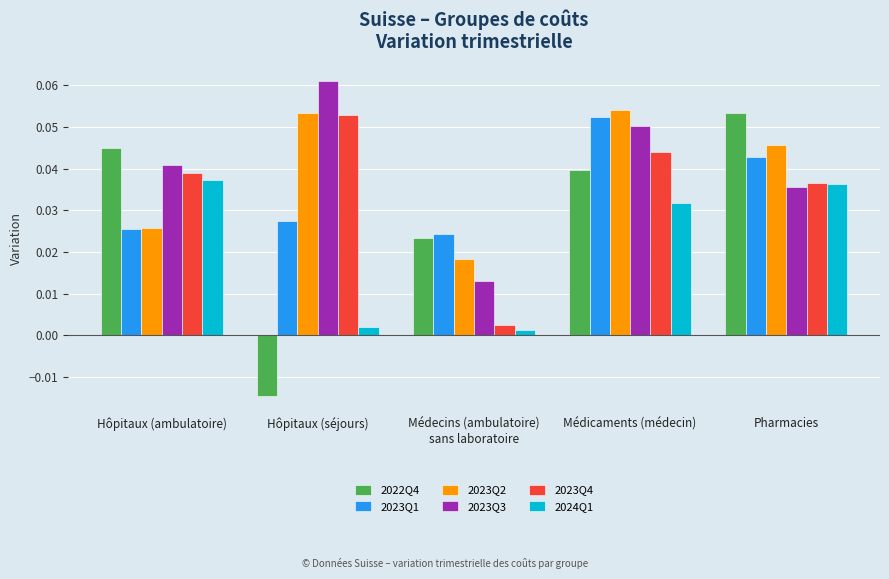

Count the 2023Q2 values in the range 0 to 1.

5